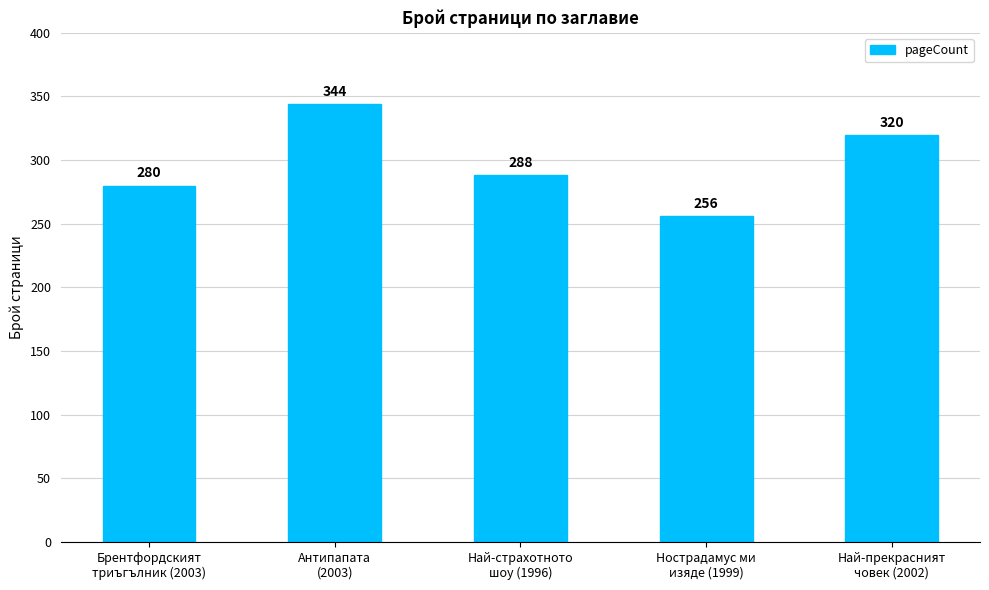

List the labels in order of value, largest first.

Антипапата
(2003), Най-прекрасният
човек (2002), Най-страхотното
шоу (1996), Брентфордският
триъгълник (2003), Нострадамус ми
изяде (1999)